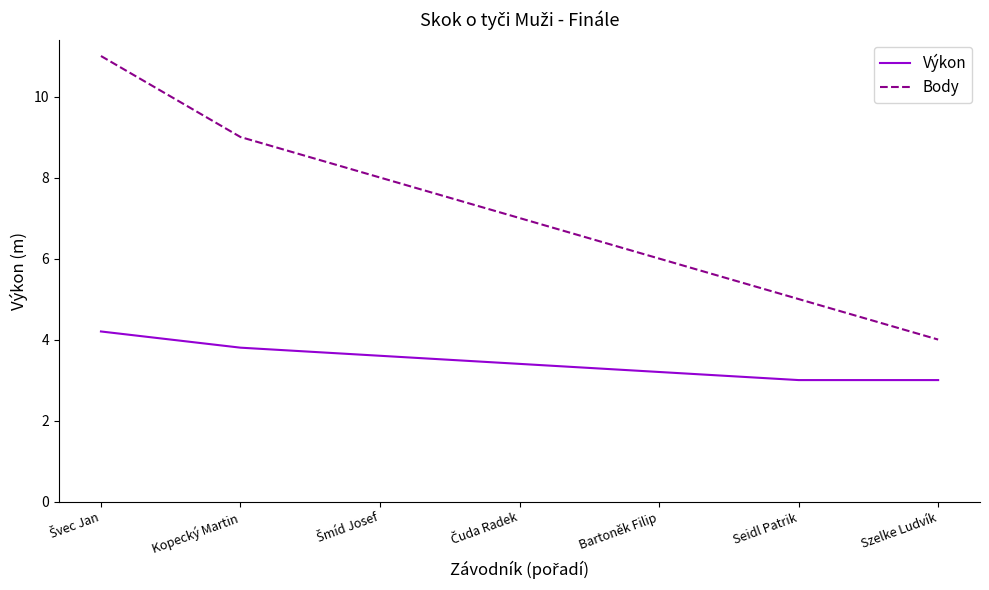

The Výkon series shows 5.4 at Bartoněk Filip. True or false?

False